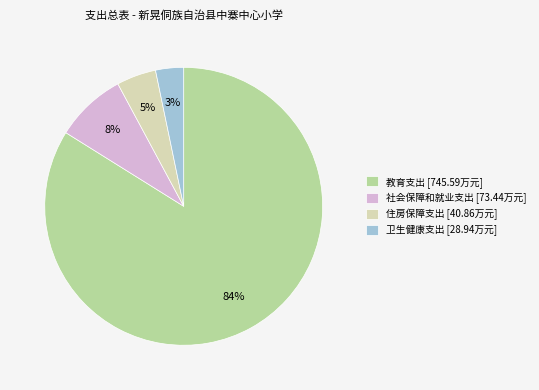

Which category has the smallest portion of the pie?

卫生健康支出